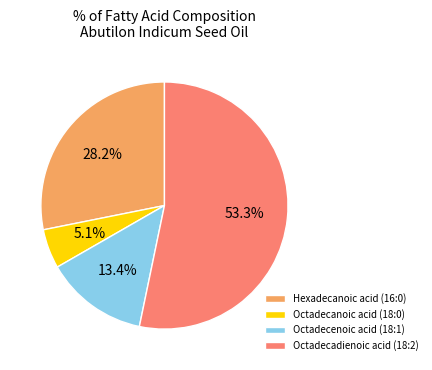

How many segments does this pie chart have?

4